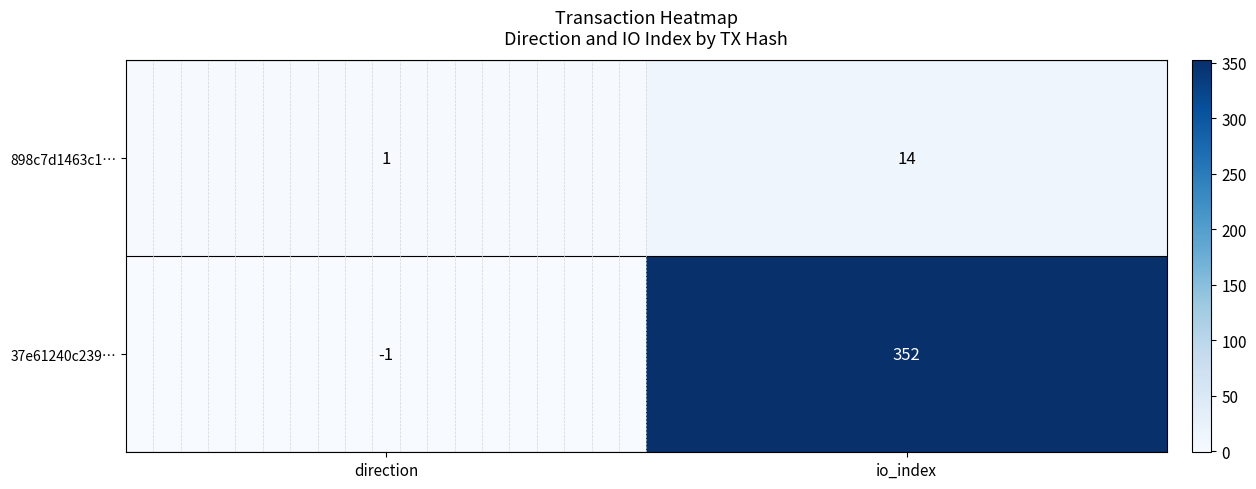

Is it true that 898c7d1463c1… equals 1 at direction?

True